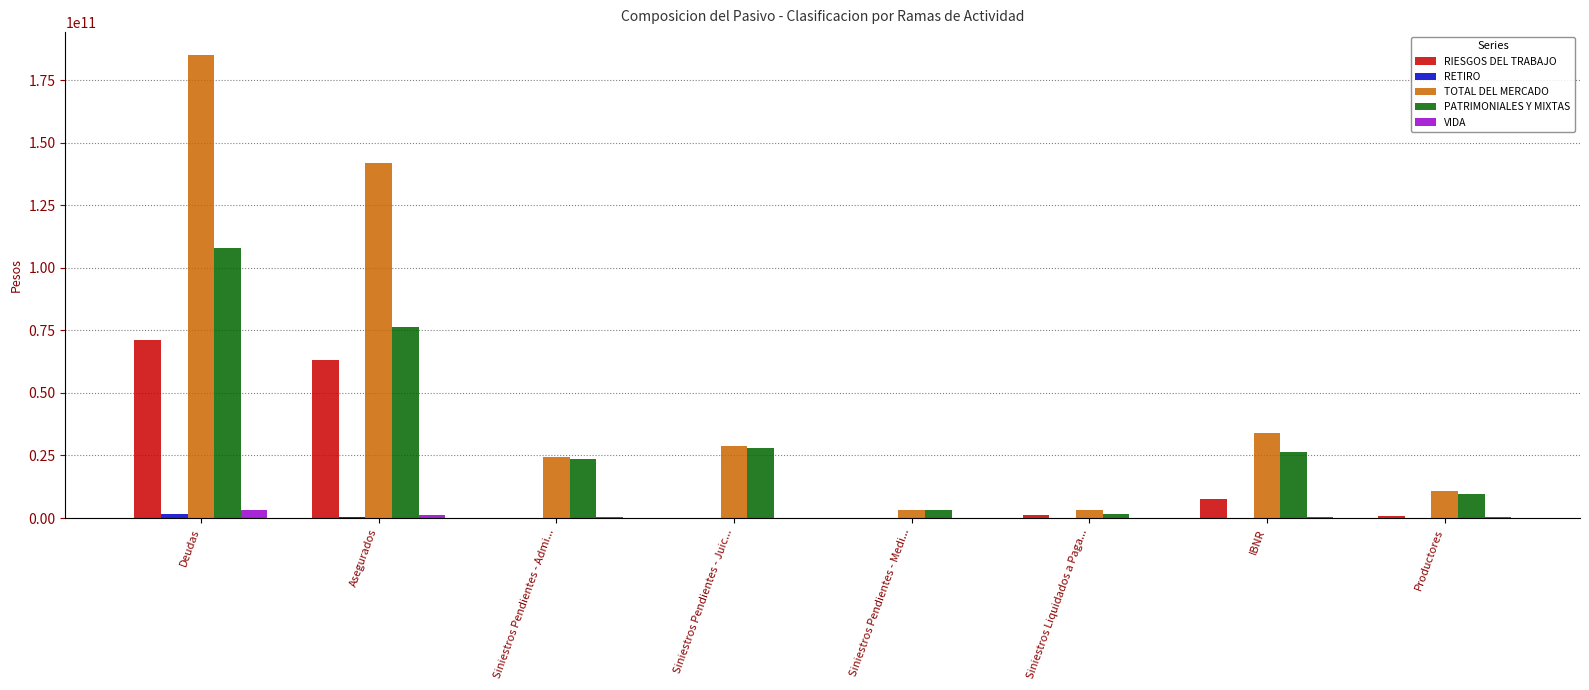

At which label is TOTAL DEL MERCADO closest to 94069573532?

Asegurados